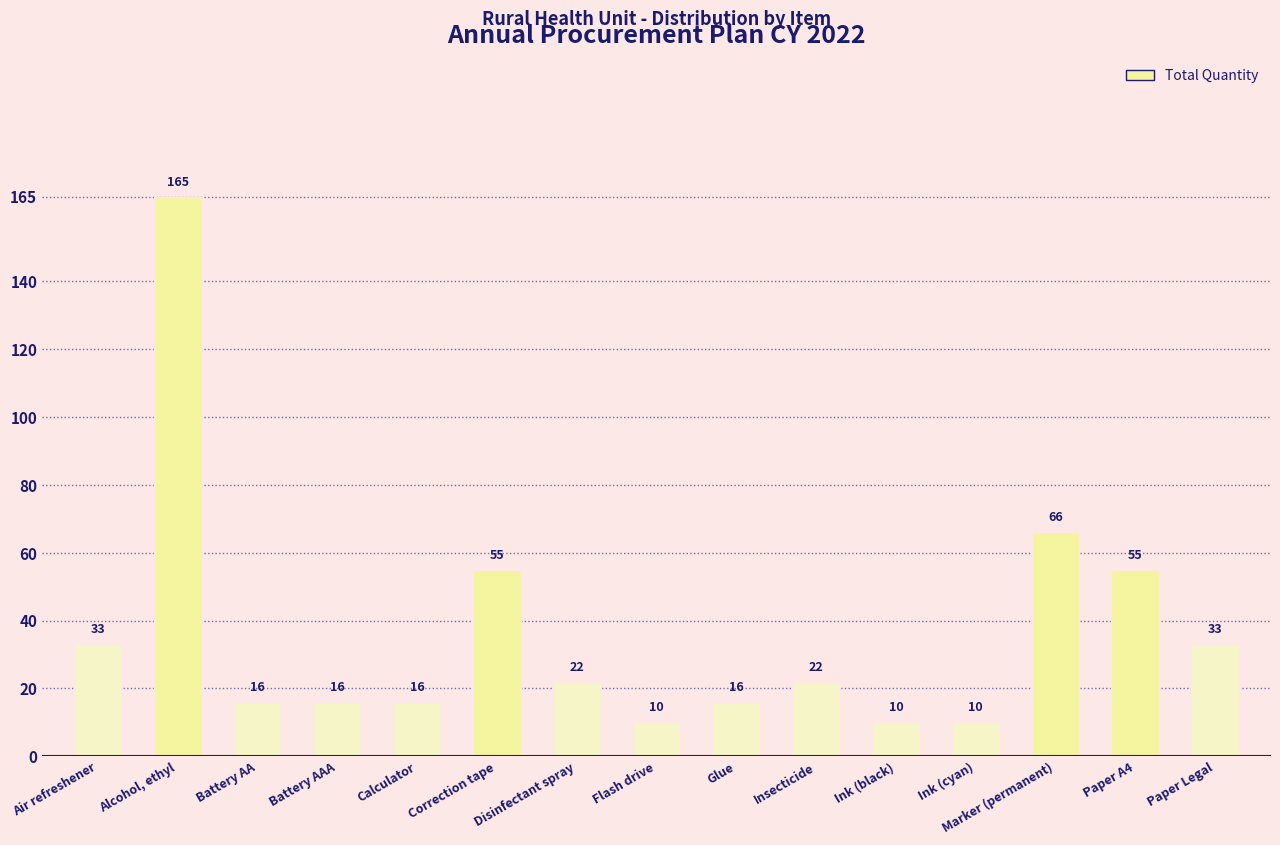

The value at Alcohol, ethyl is 84. True or false?

False